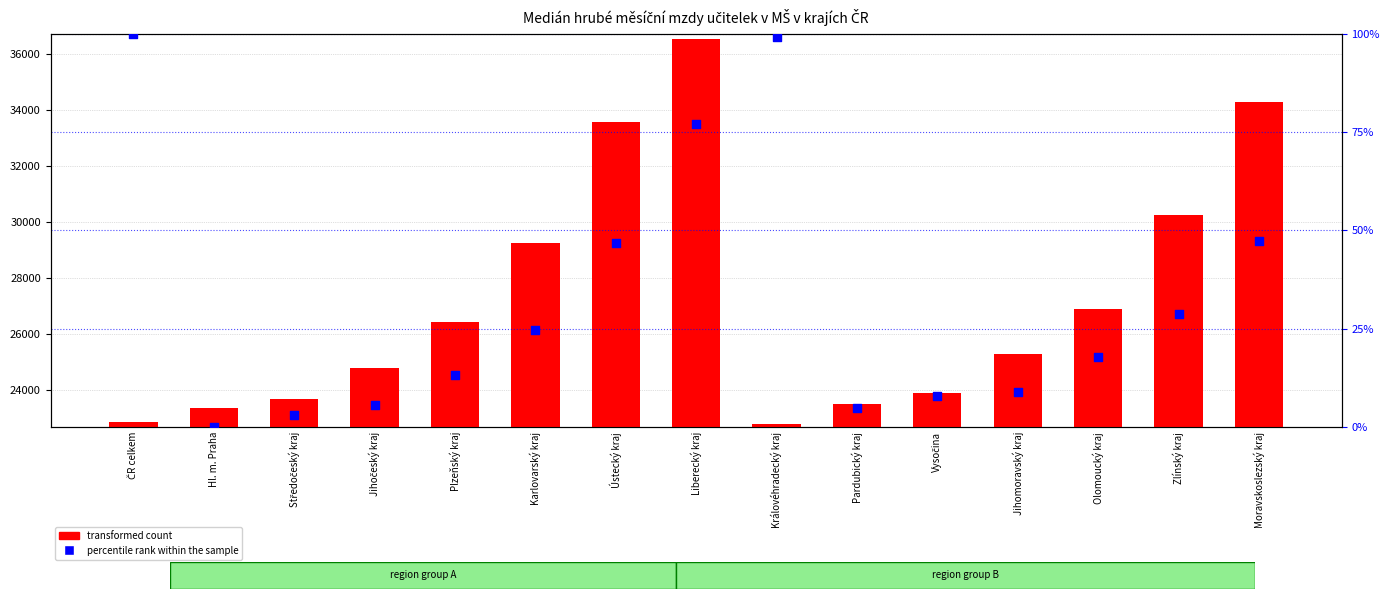

Which series has the largest total across all categories?

transformed count